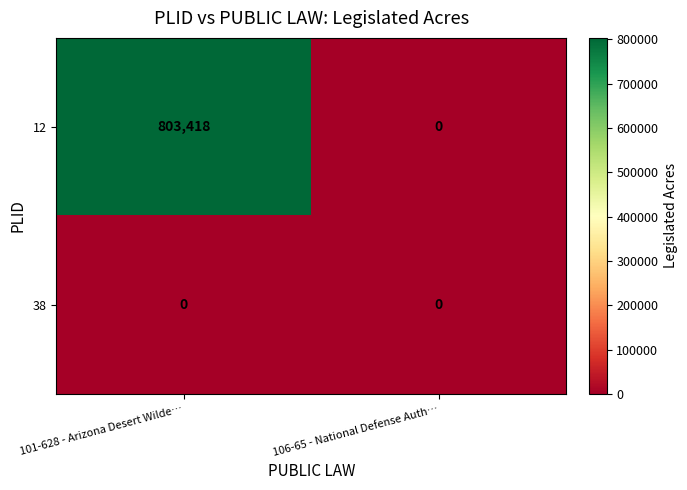

Reading left to right, list all the values displayed in this chart.

12: 803418	0
38: 0	0